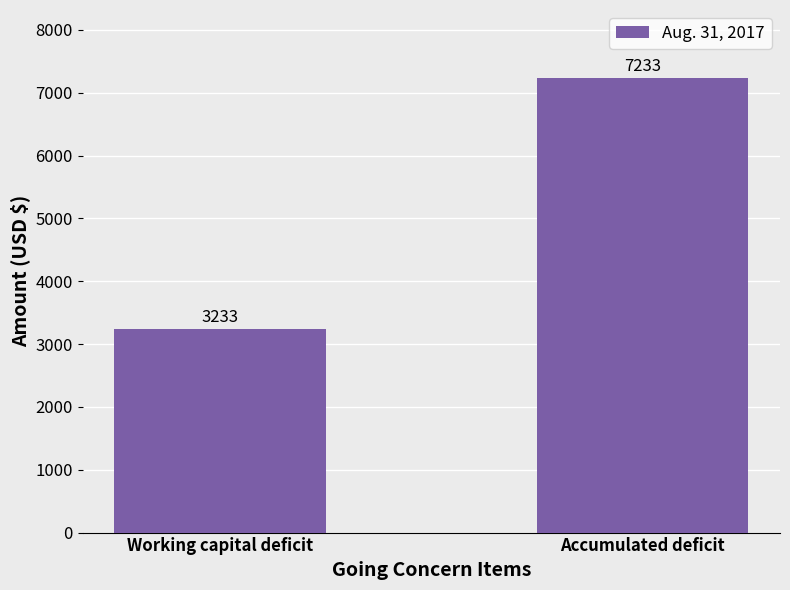

The chart shows a value of 3044 at Accumulated deficit. True or false?

False